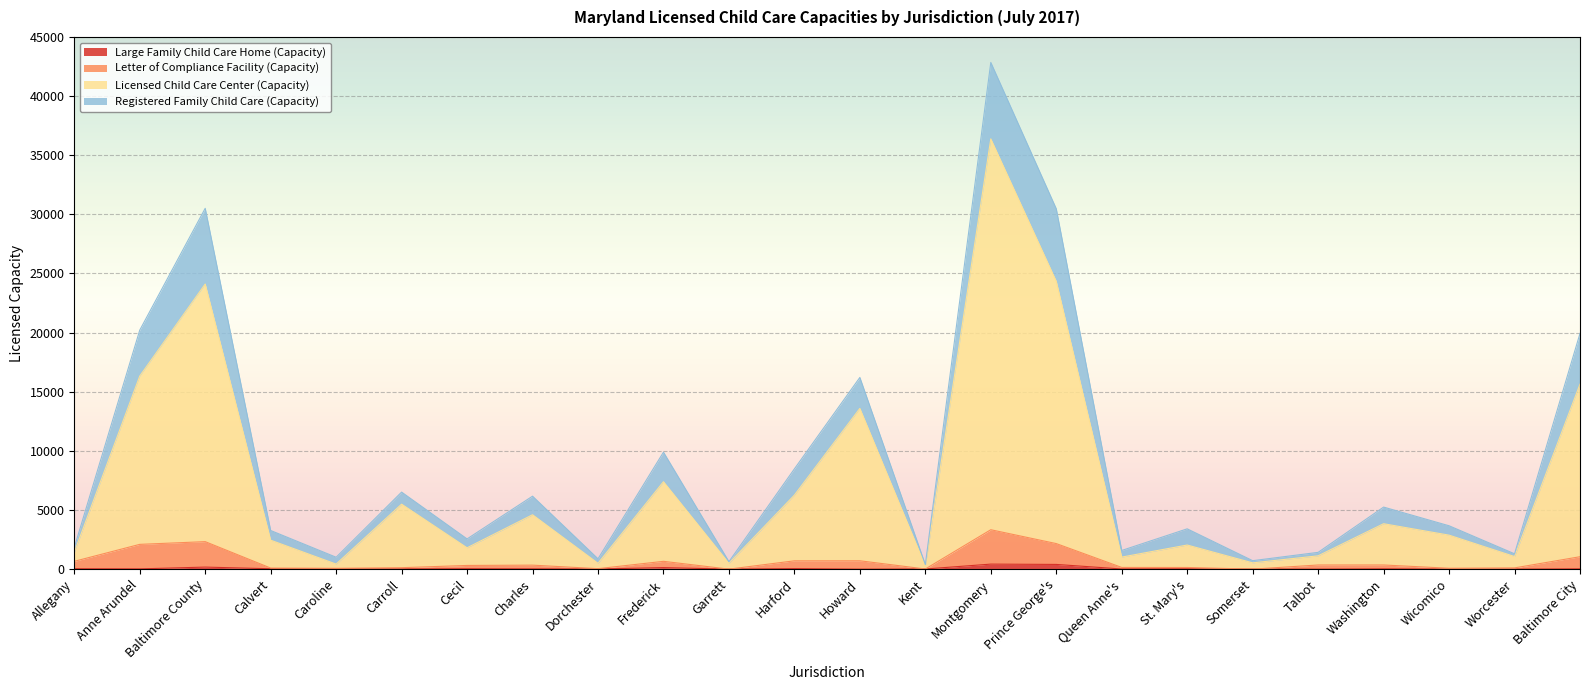

The Large Family Child Care Home (Capacity) series shows 24 at St. Mary's. True or false?

True